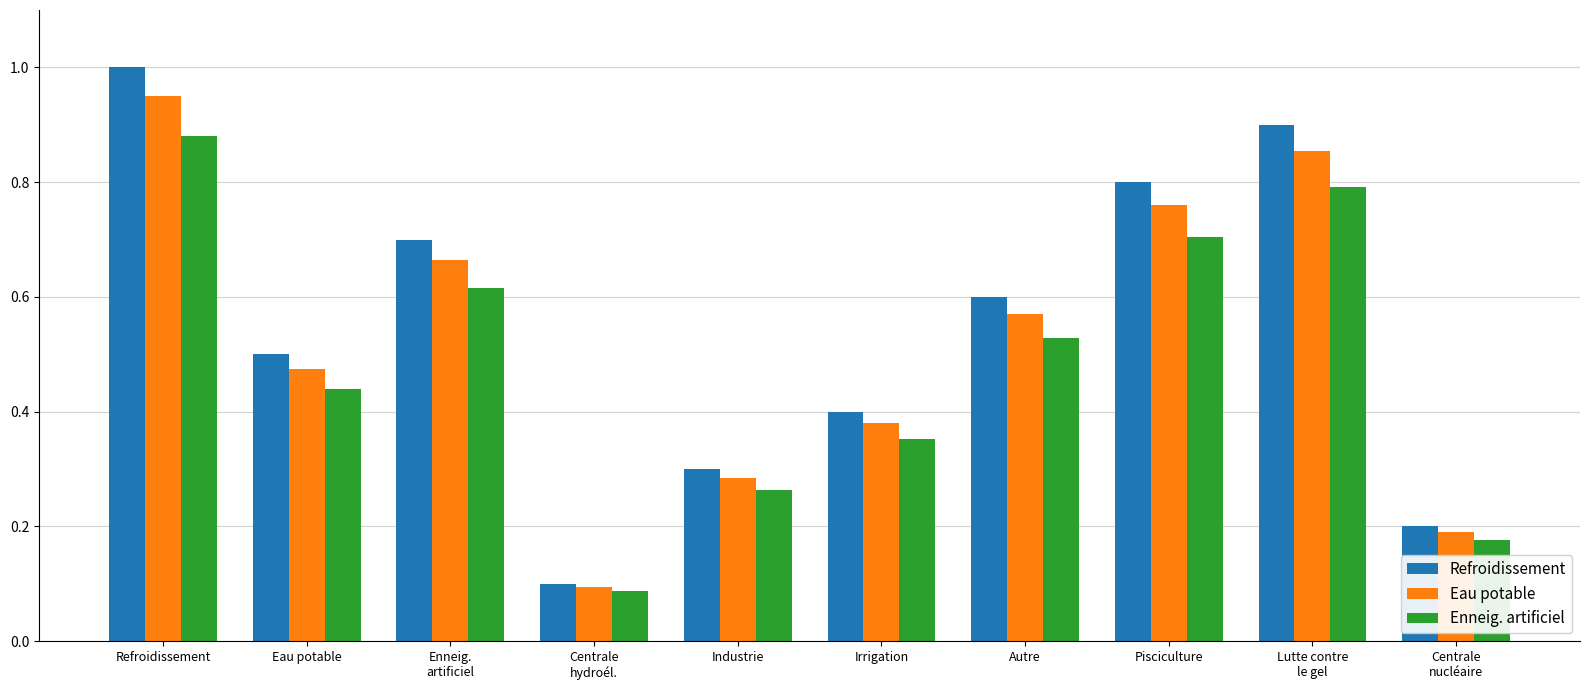

What is the sum of all Eau potable values?

5.2